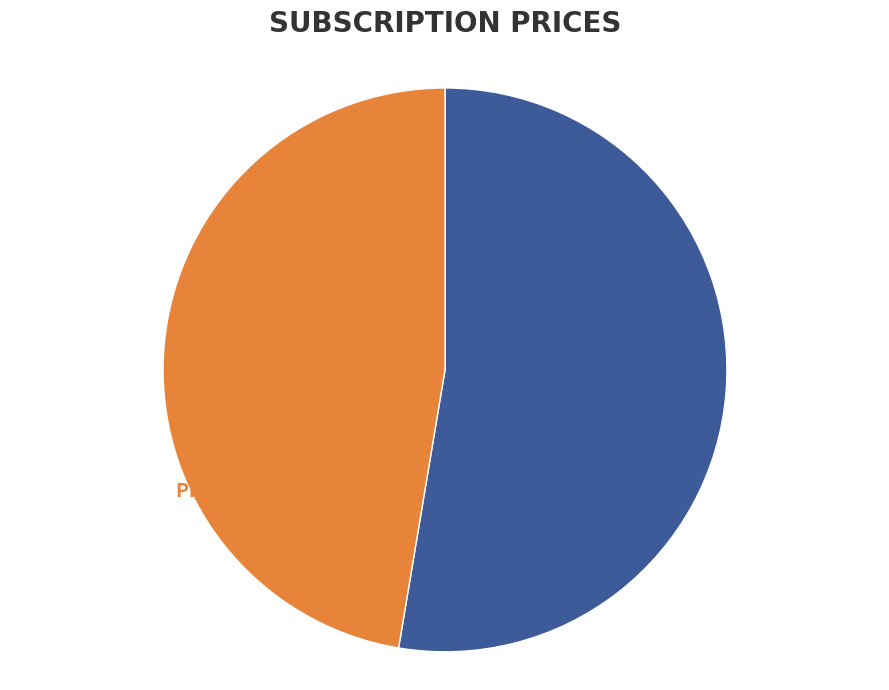

To the nearest percent, what percentage of the pie is 9?

47%